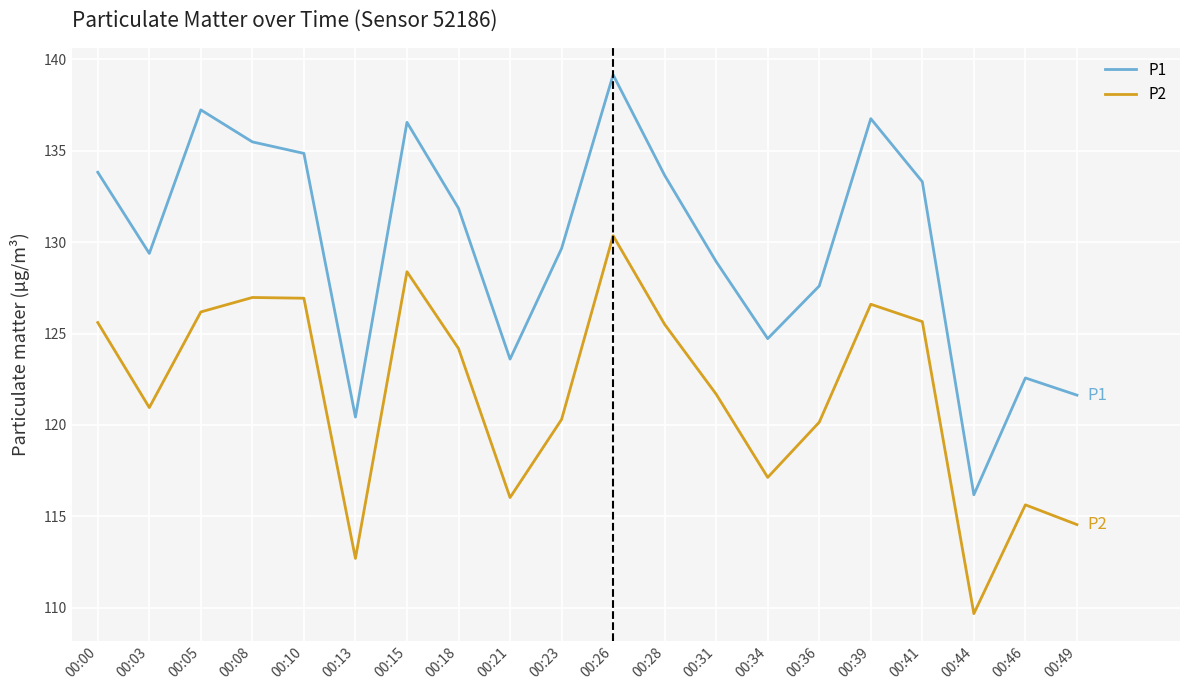

At which label is P1 closest to 127?

00:36